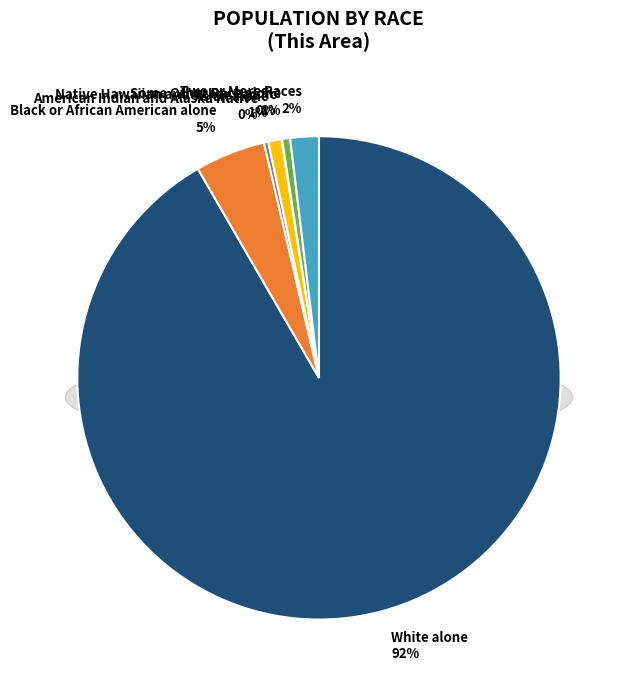

What portion of the pie excludes Some Other Race alone?

99.5%